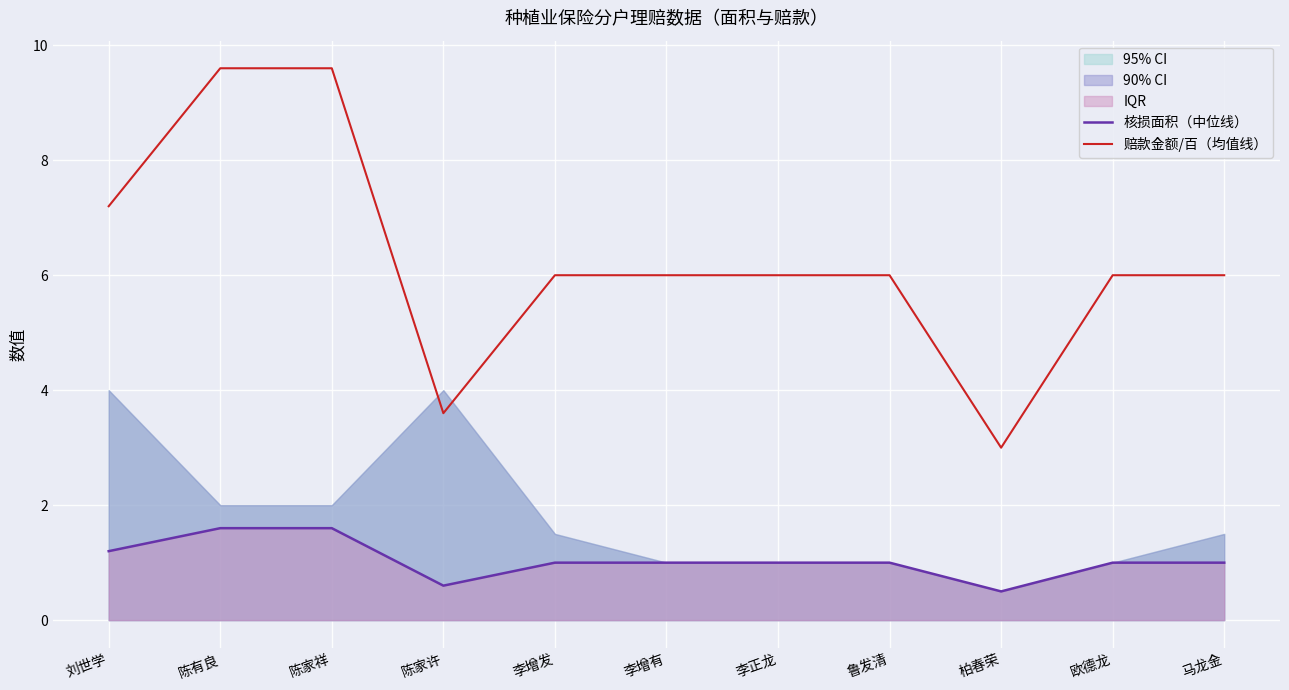

What is the maximum value shown in the chart?

9.6